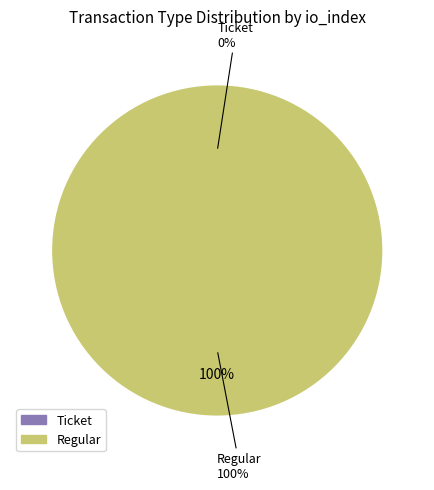

How many segments does this pie chart have?

2